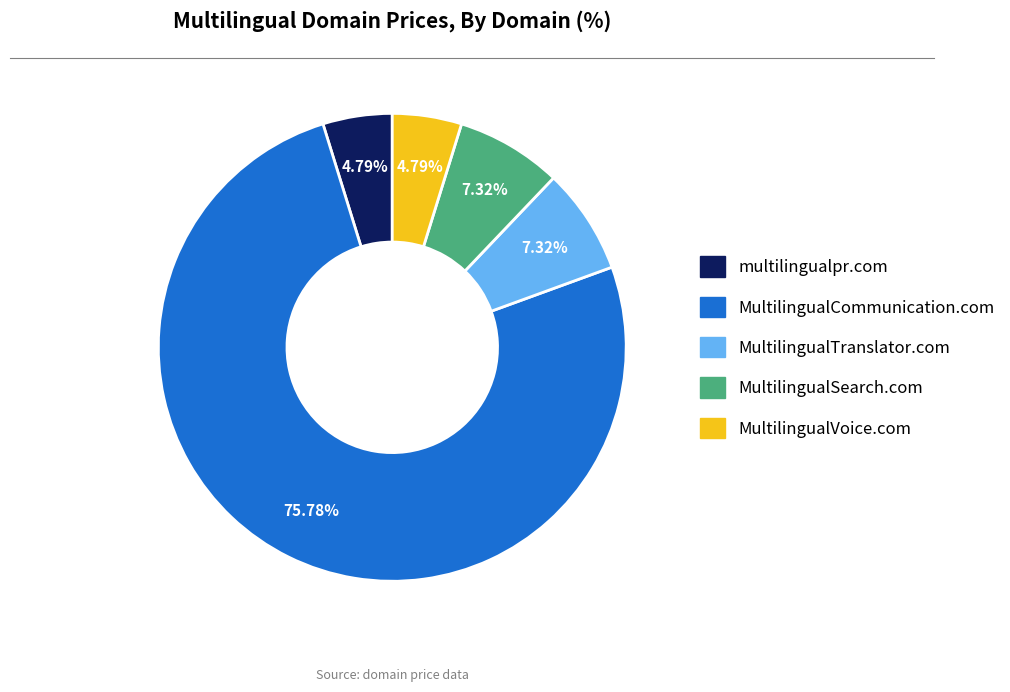

Does MultilingualCommunication.com represent more than half of the total?

Yes